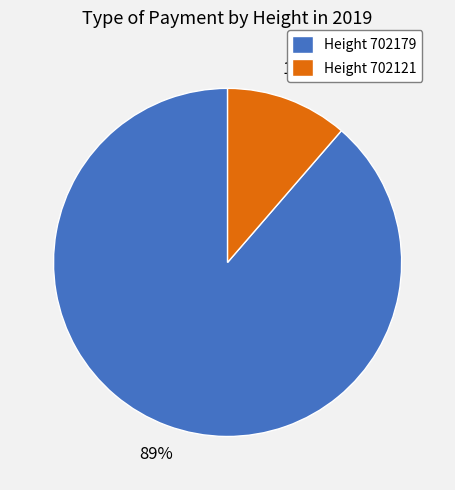

What is the largest slice in the pie chart?

Height 702179